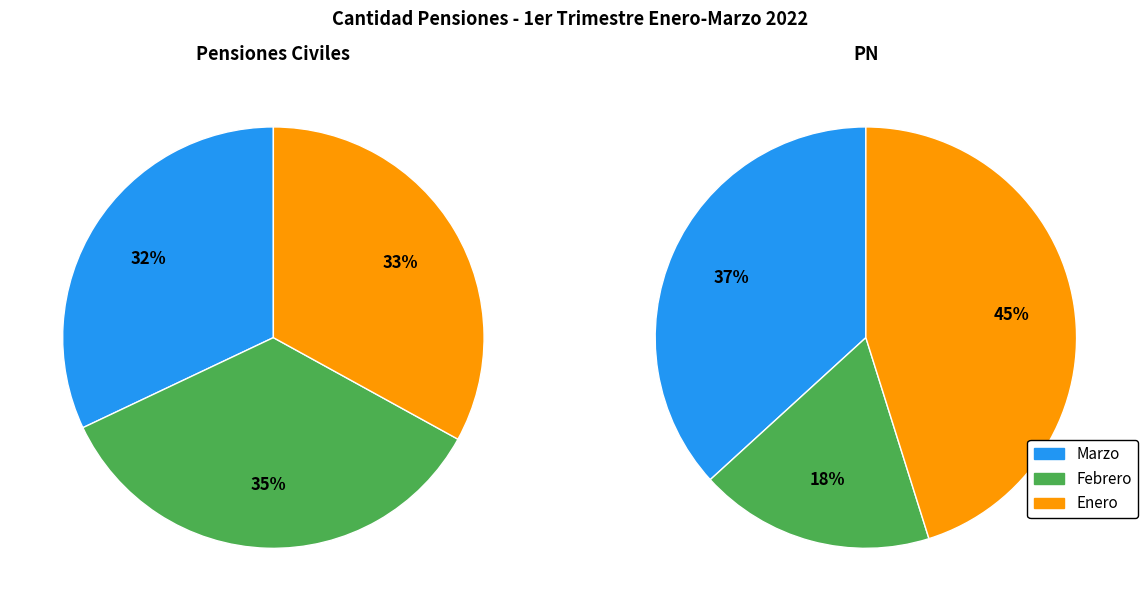

Which category has the biggest portion of the pie?

Febrero